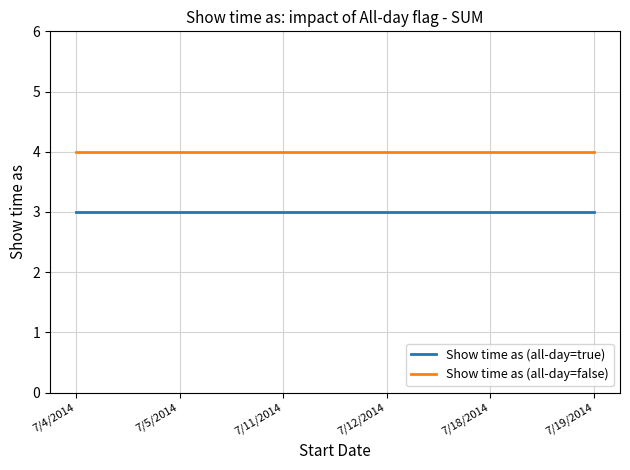

True or false: Show time as (all-day=false) has more than 2 points higher than both neighbors.

False